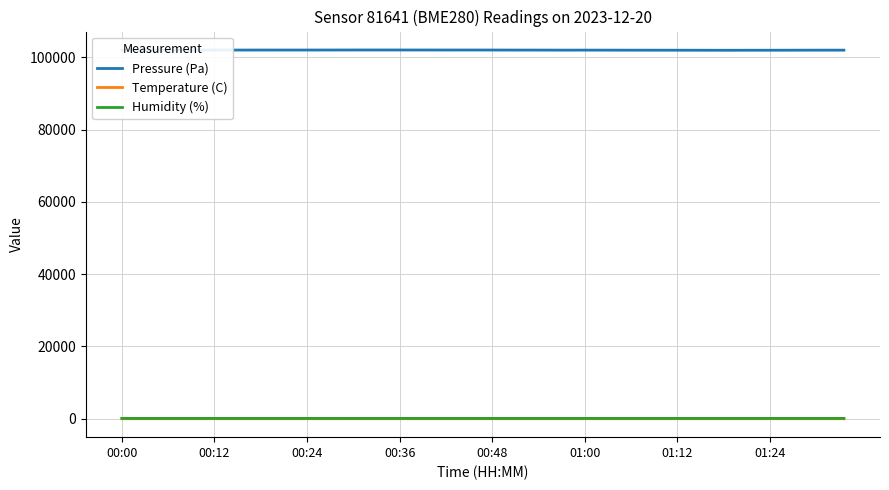

What is the highest value of the Humidity (%) series?

100.0